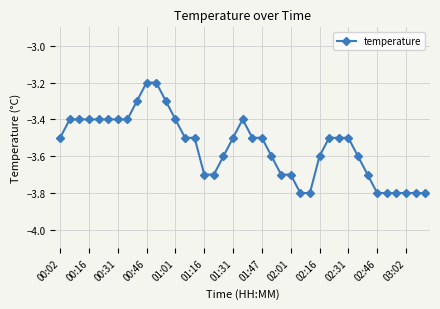

What is the smallest value displayed?

-3.8